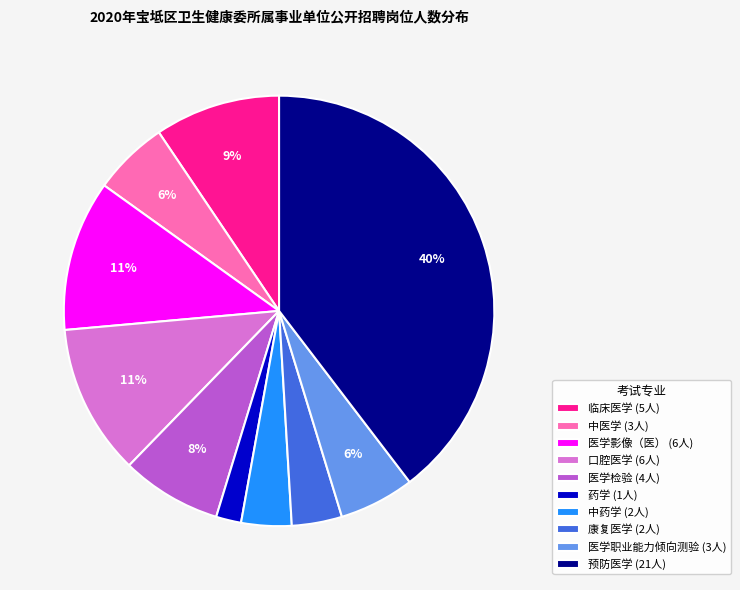

How many slices are in this pie chart?

10